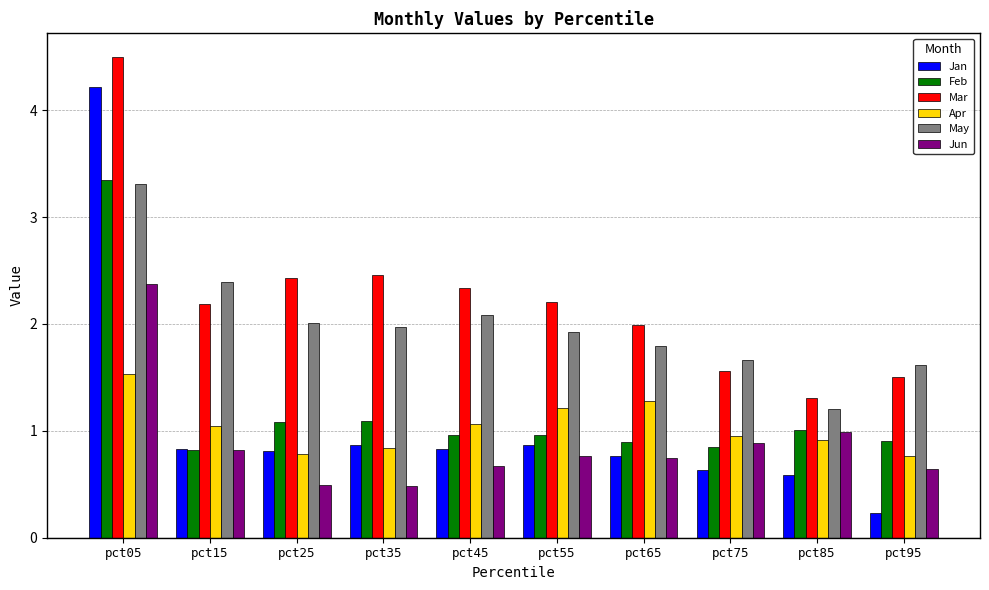

What value does the Apr series have at pct05?

1.5